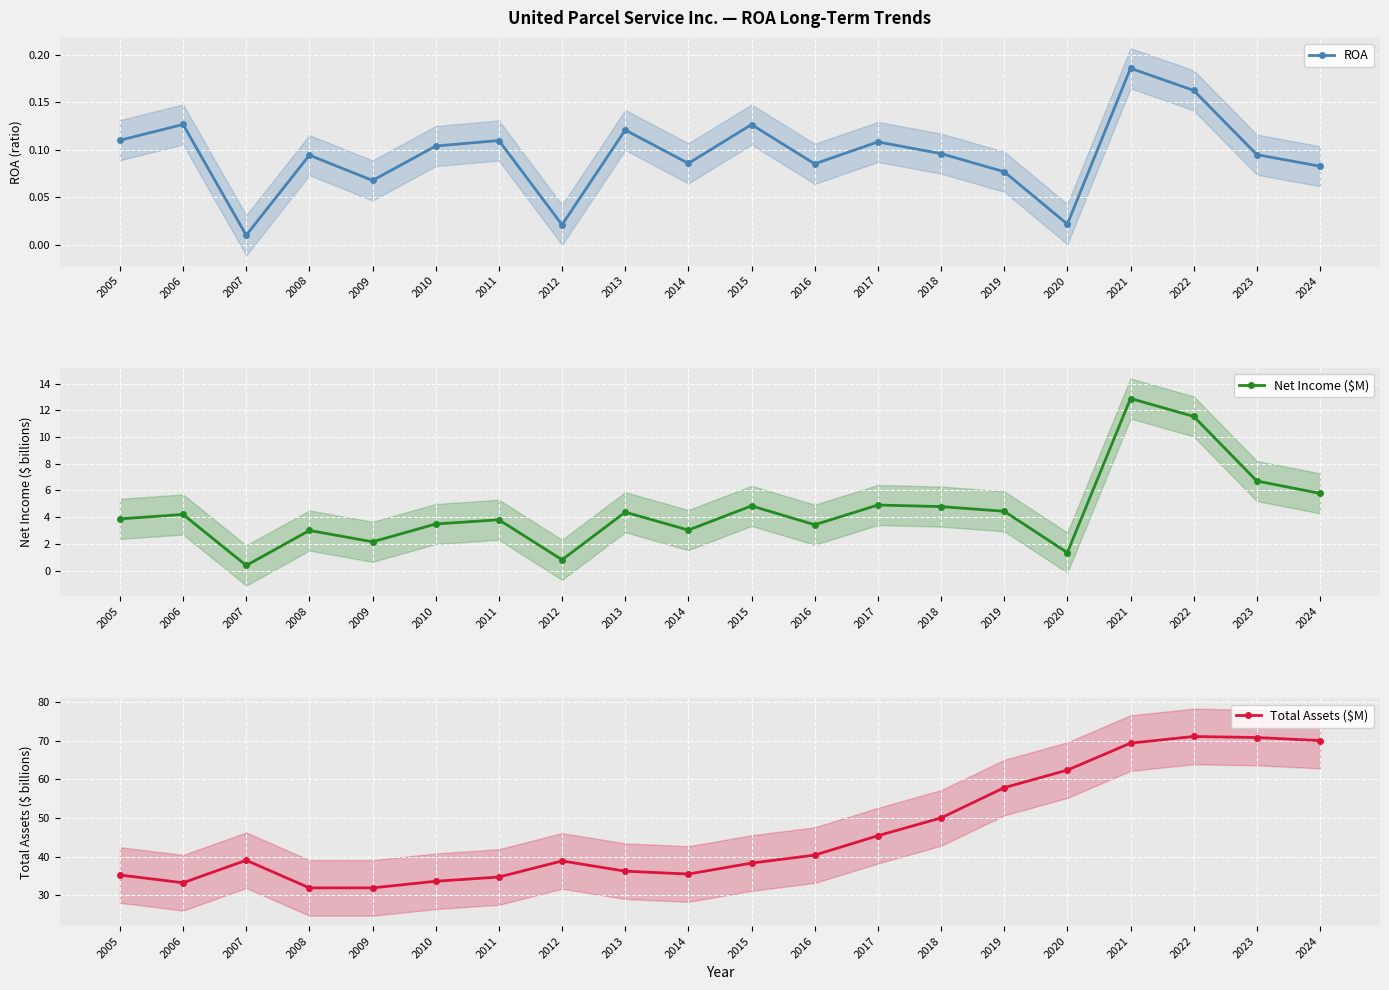

At how many categories does at least one series exceed 51?

6